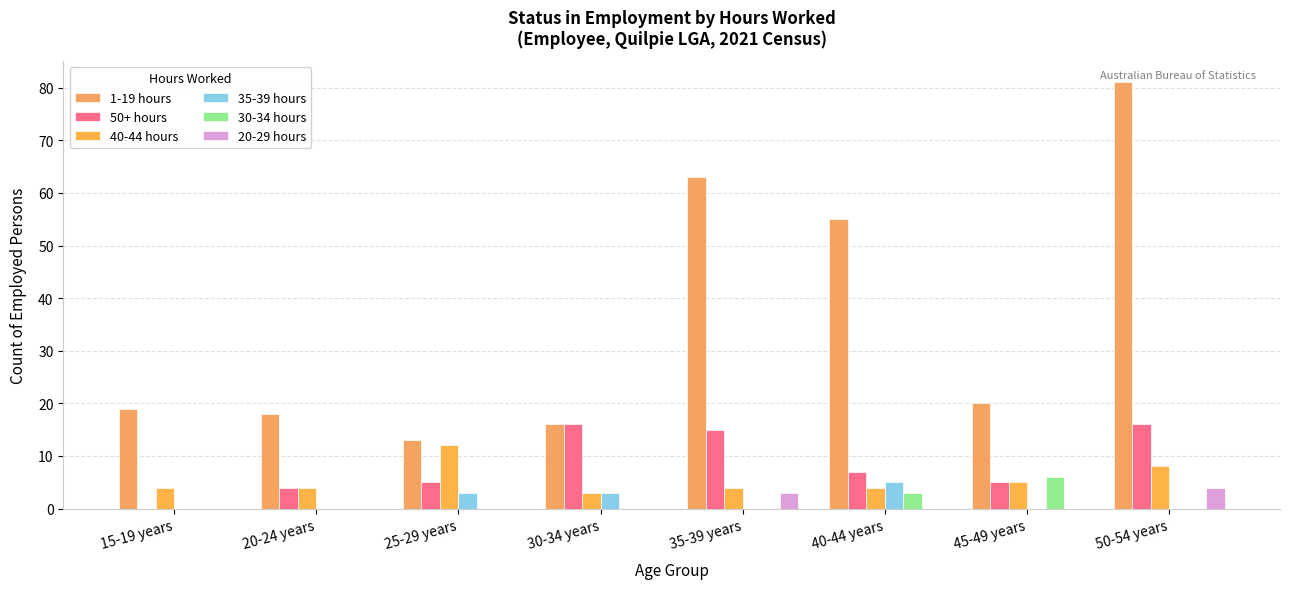

Which series has the widest spread of values?

1-19 hours